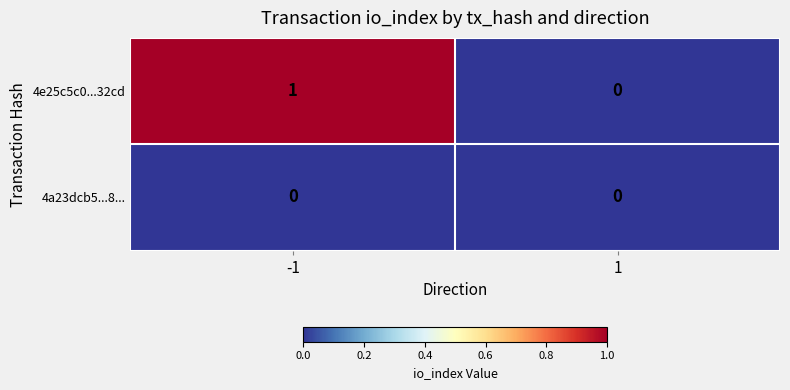

Which series has the largest total across all categories?

4e25c5c0...32cd